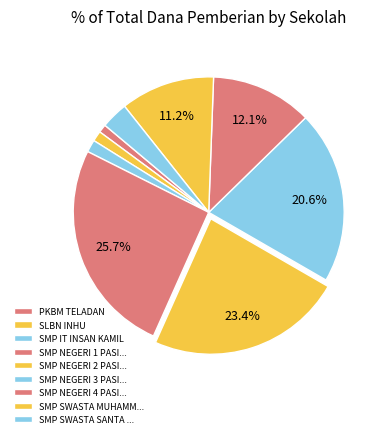

To the nearest percent, what is the average slice percentage?

11%